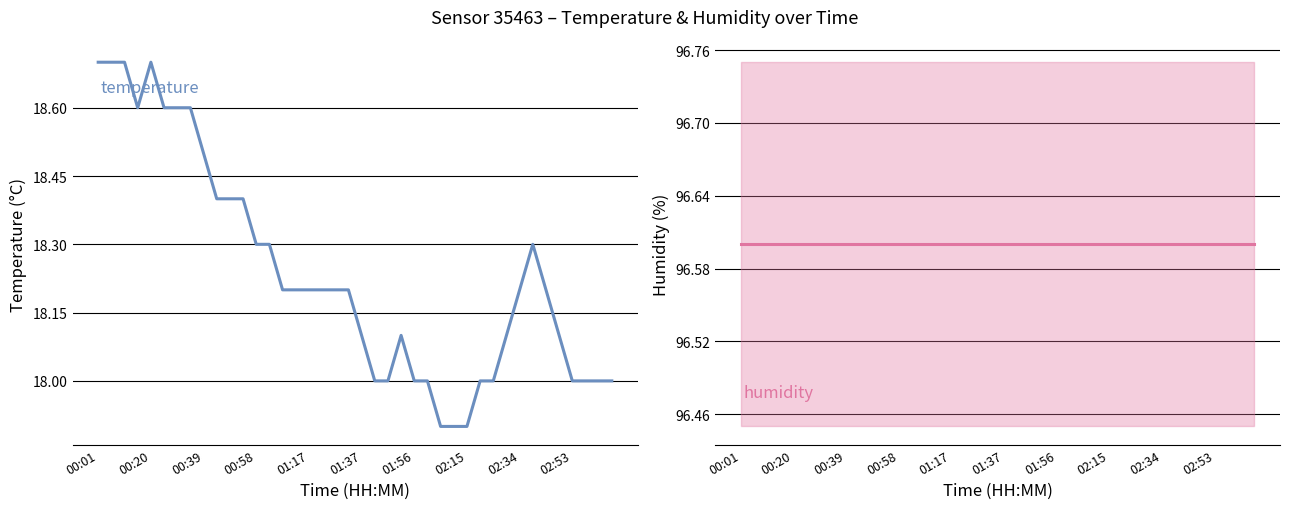

True or false: temperature and humidity cross at least once.

False